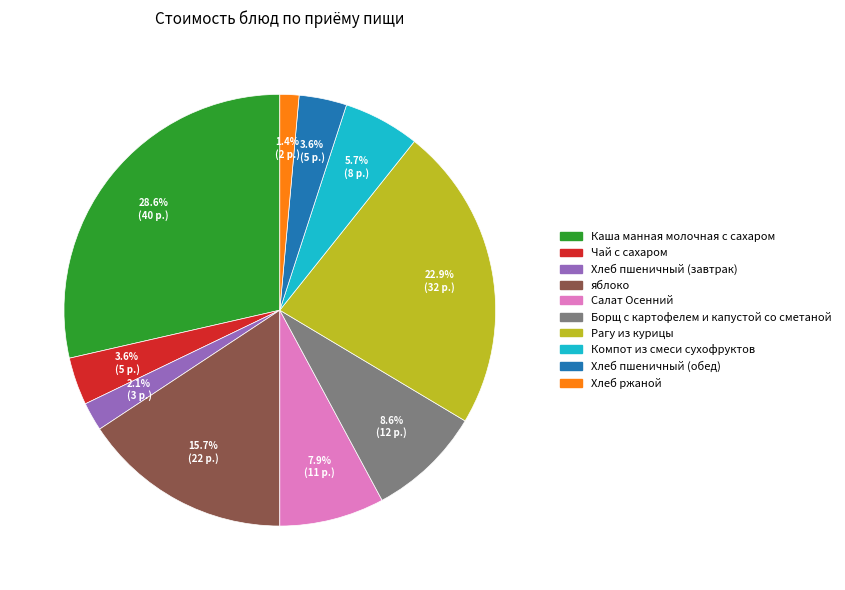

To the nearest percent, what portion does Рагу из курицы represent?

23%